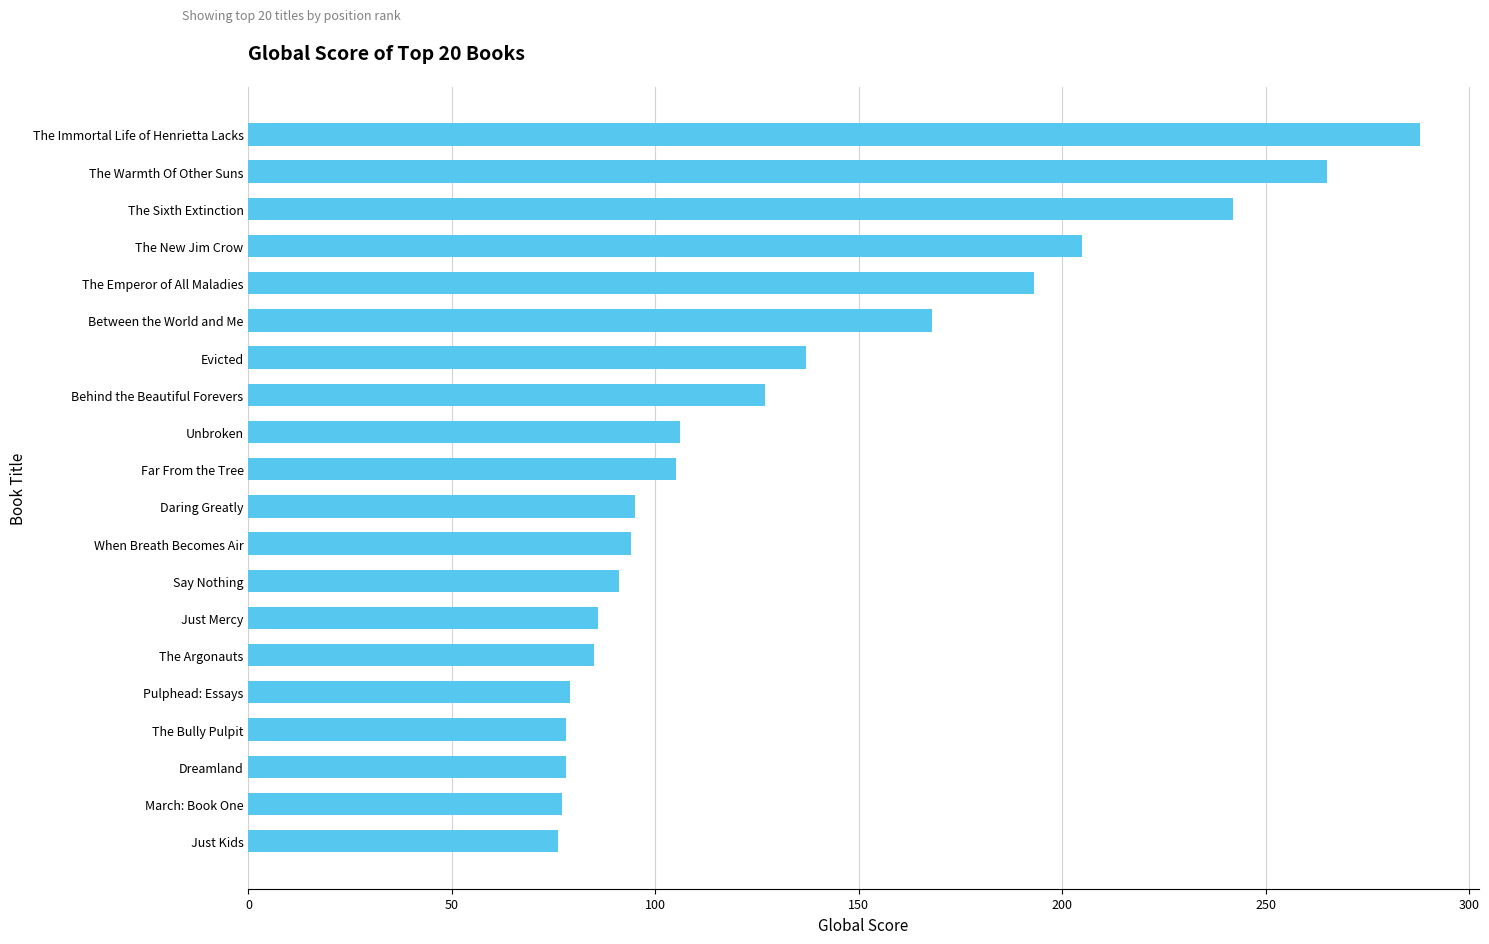

What is the minimum value shown in the chart?

76